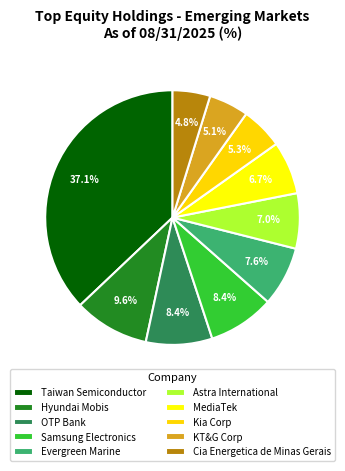

Is there a majority slice in this chart?

No